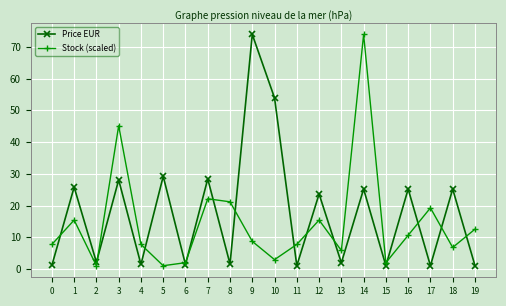

What is the highest value of the Stock (scaled) series?

73.9